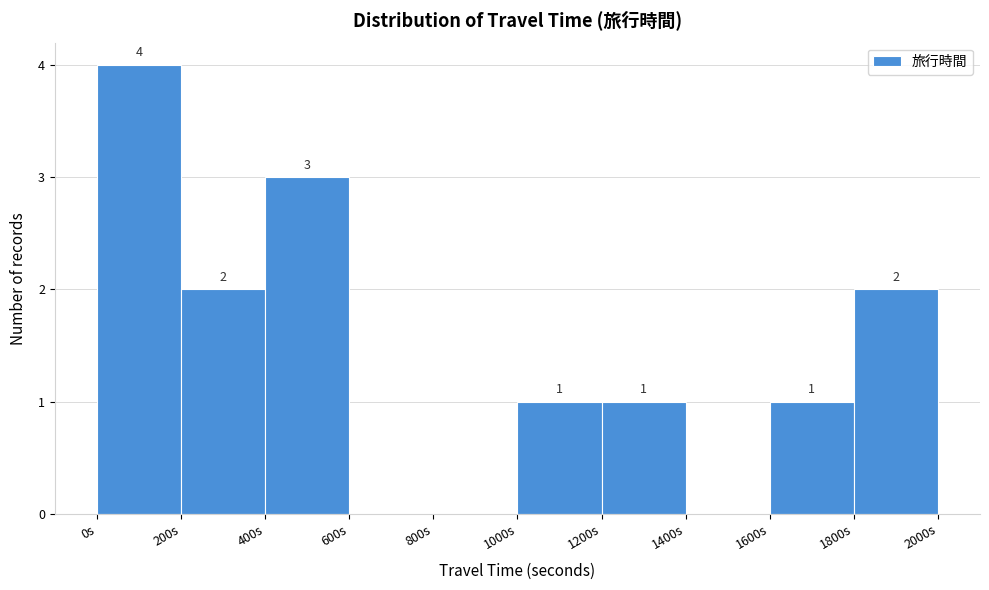

Which range on the x-axis has the tallest bar?

0 to 200